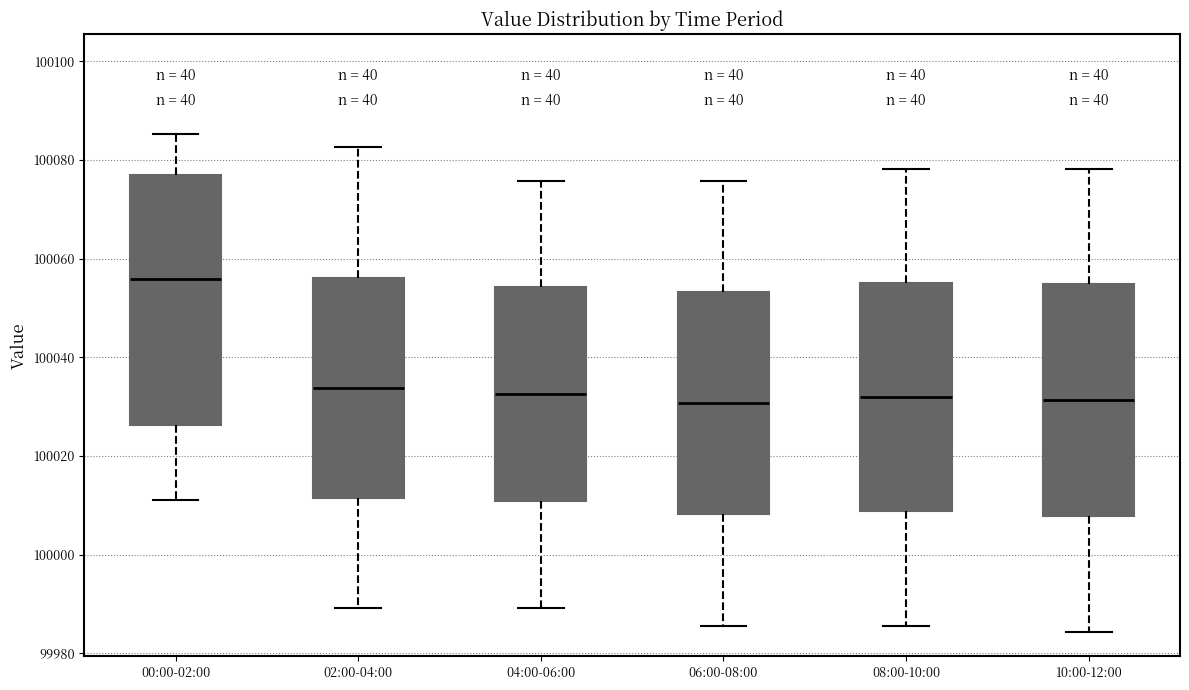

Which box is the tallest, from its lower edge to its upper edge?

00:00-02:00